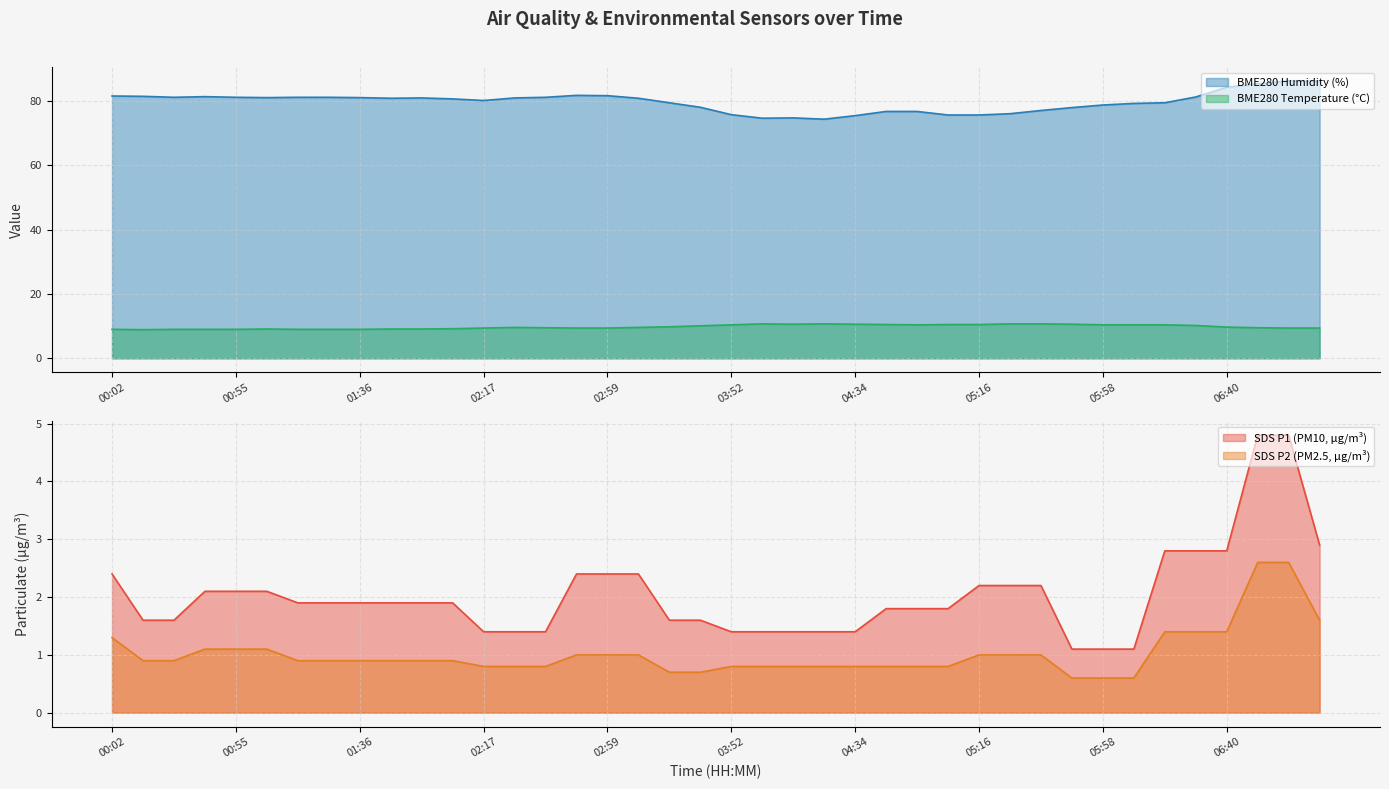

Rank the categories by SDS_P2 value from highest to lowest.

06:51, 07:01, 07:12, 06:19, 06:29, 06:40, 00:02, 00:44, 00:55, 01:05, 02:48, 02:59, 03:09, 05:16, 05:27, 05:37, 00:23, 00:34, 01:15, 01:26, 01:36, 01:46, 01:57, 02:07, 02:17, 02:28, 02:38, 03:52, 04:02, 04:13, 04:24, 04:34, 04:45, 04:55, 05:06, 03:19, 03:41, 05:48, 05:58, 06:09